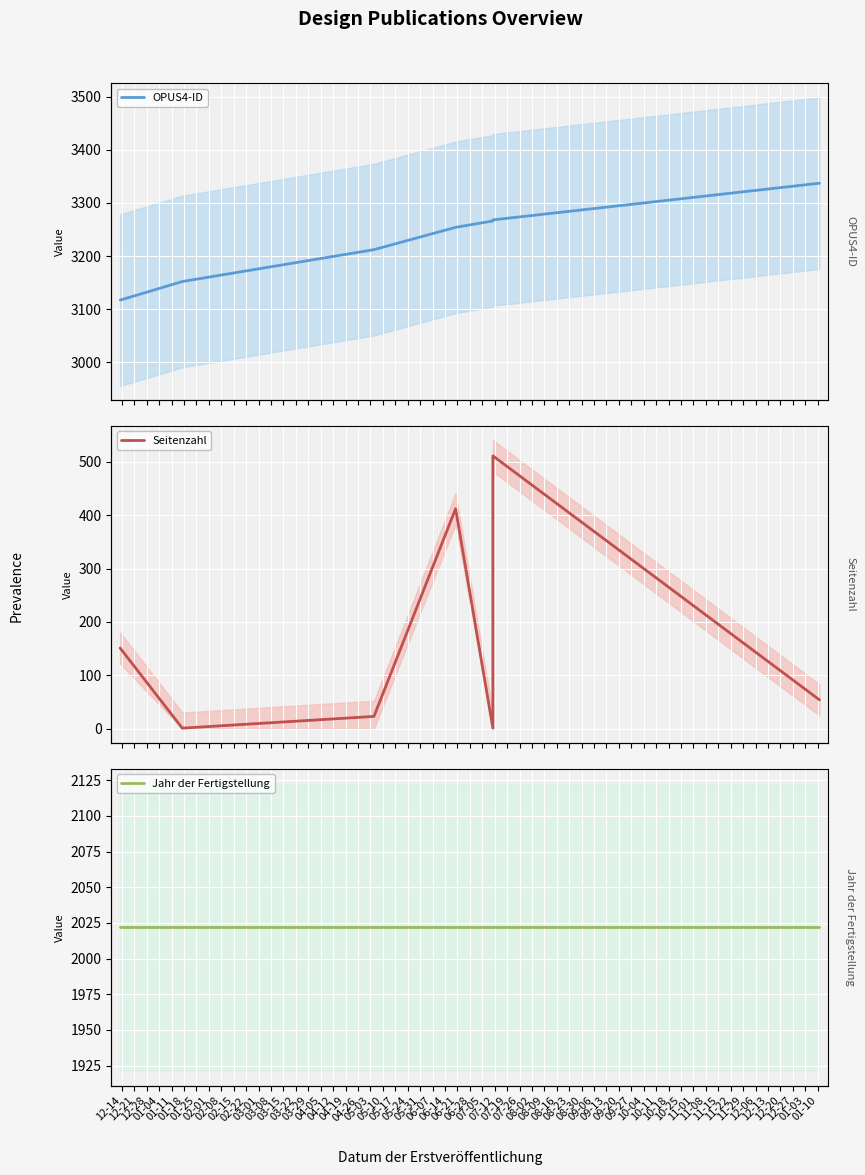

List the series in order of their peak value, highest first.

OPUS4-ID, Jahr der Fertigstellung, Seitenzahl